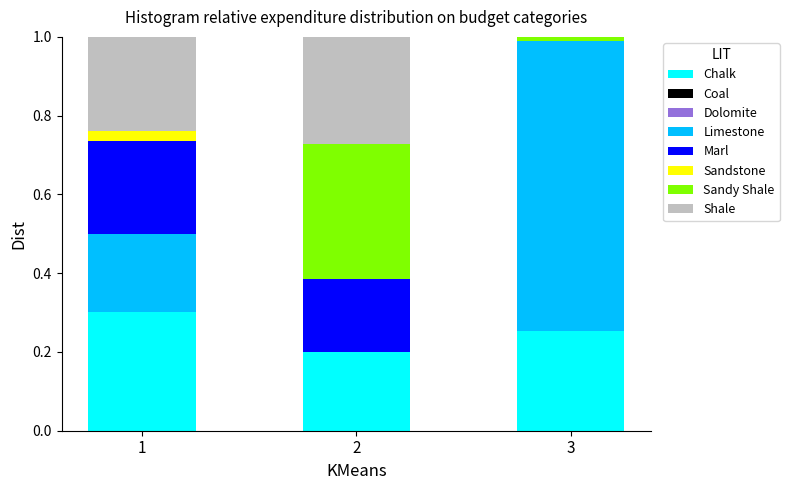

The value of Chalk at 1 is 0.3. True or false?

True